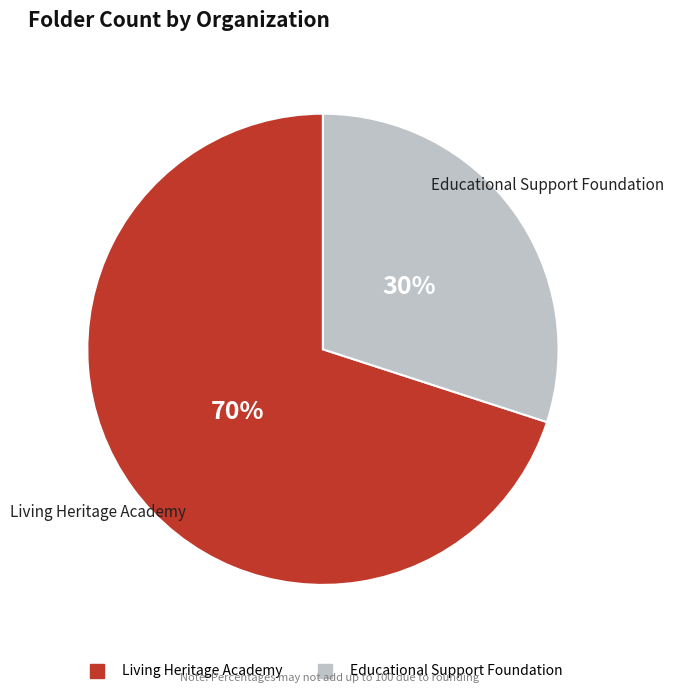

Approximately how many times larger is the value at Educational Support Foundation compared to Living Heritage Academy?

0.4